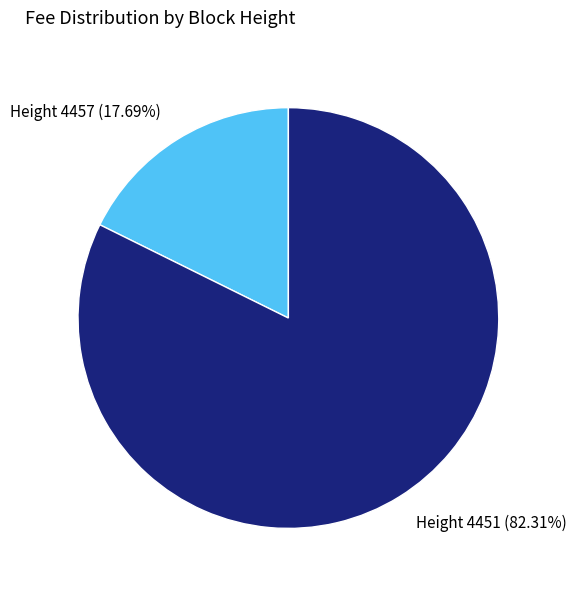

Approximately how many times larger is the value at Height 4451 compared to Height 4457?

4.7